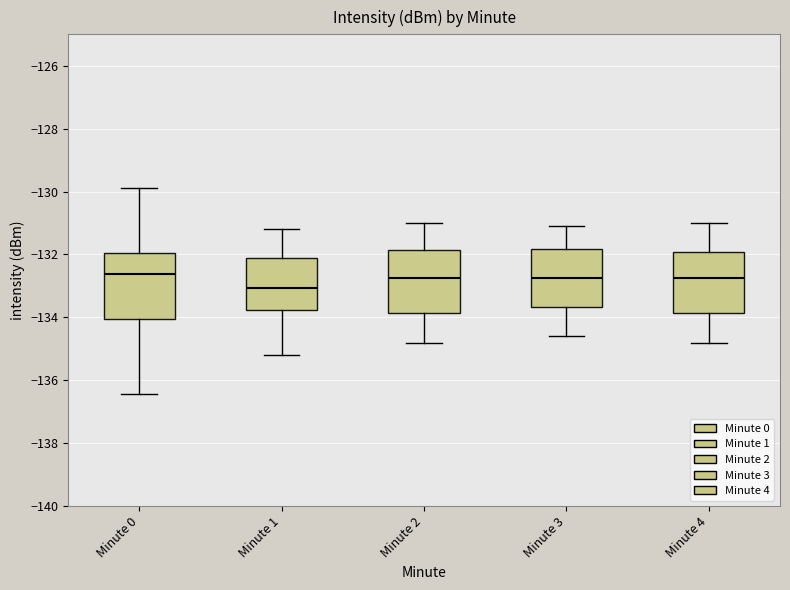

Where is the lower edge of the box for Minute 4 on the y-axis? The values are not printed on the chart, so give them approximately, as read against the axis.

-133.8